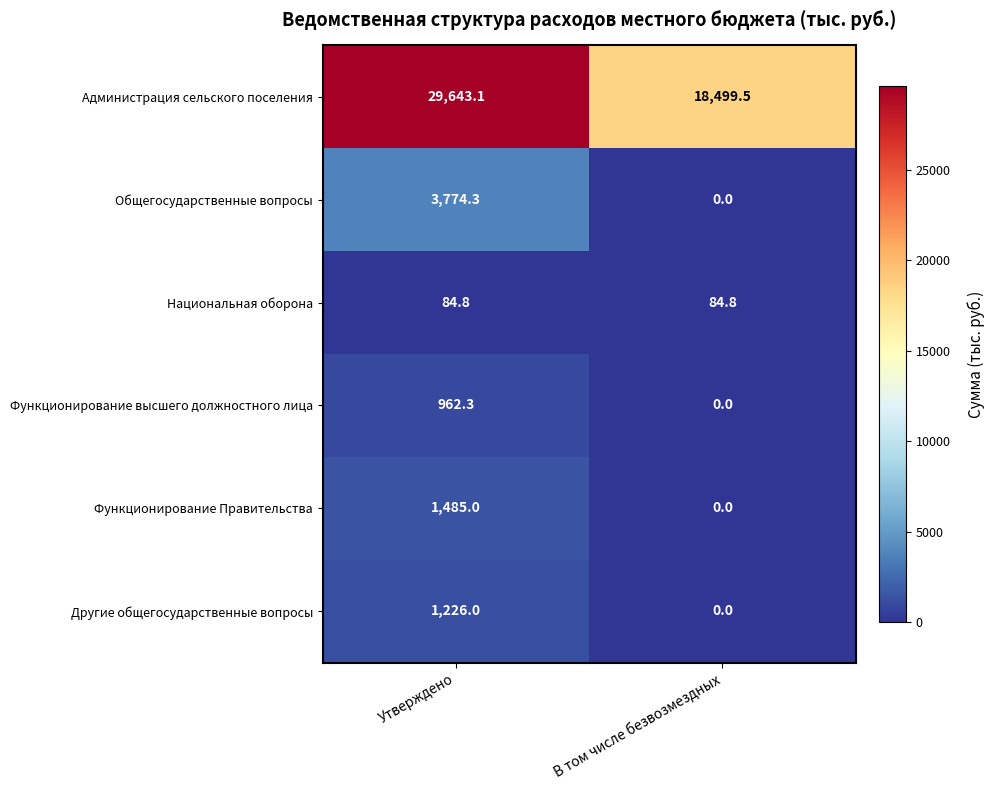

The value of Общегосударственные вопросы at Утверждено is 3774.3. True or false?

True